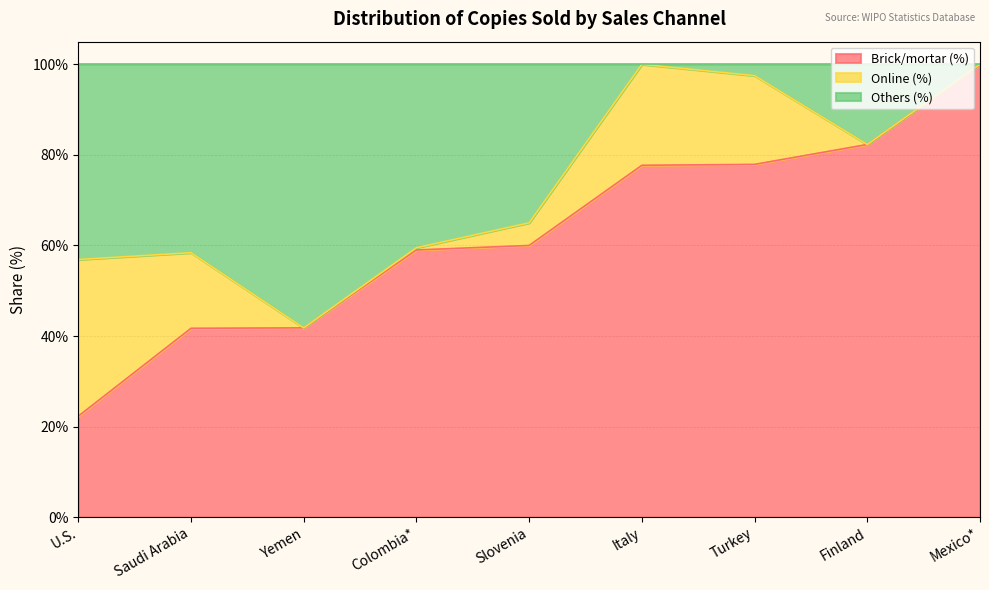

At which label does Brick/mortar (%) reach its minimum?

U.S.